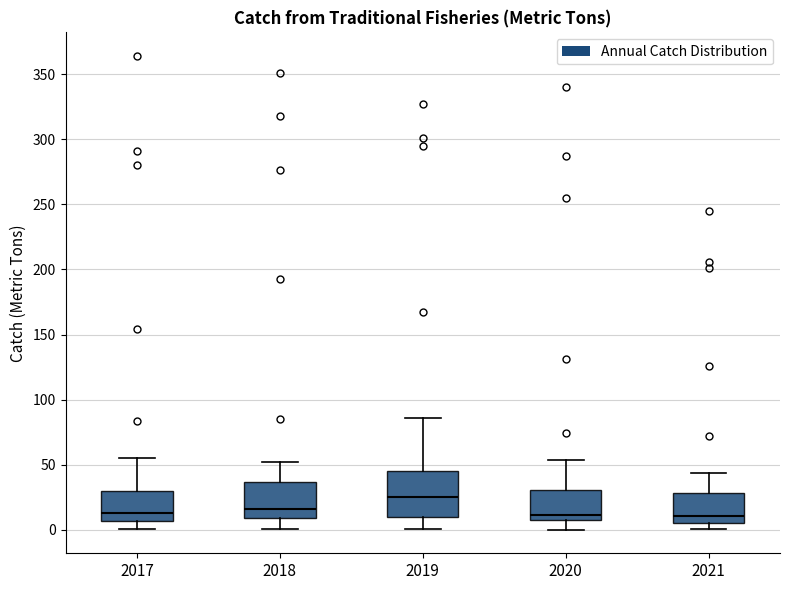

Reading left to right, transcribe this box plot: for each box, give where its median line is, the range the box spans, and where its two whiskers end, as read against the y-axis. The values are not printed on the chart, so give them approximately, as read against the axis.

2017: median 15, box 5 to 30, whiskers 0 to 55
2018: median 15, box 10 to 35, whiskers 0 to 50
2019: median 25, box 10 to 45, whiskers 0 to 85
2020: median 10 (just above the box's lower edge), box 10 to 30, whiskers 0 to 55
2021: median 10, box 5 to 30, whiskers 0 to 45